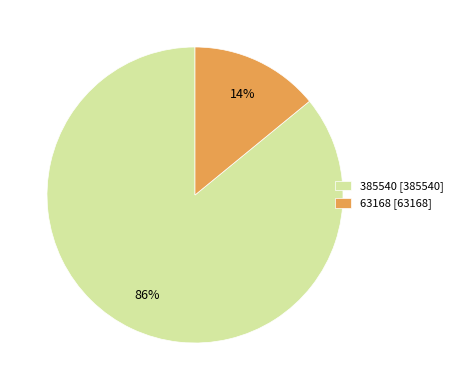

To the nearest percent, what is the average slice percentage?

50%